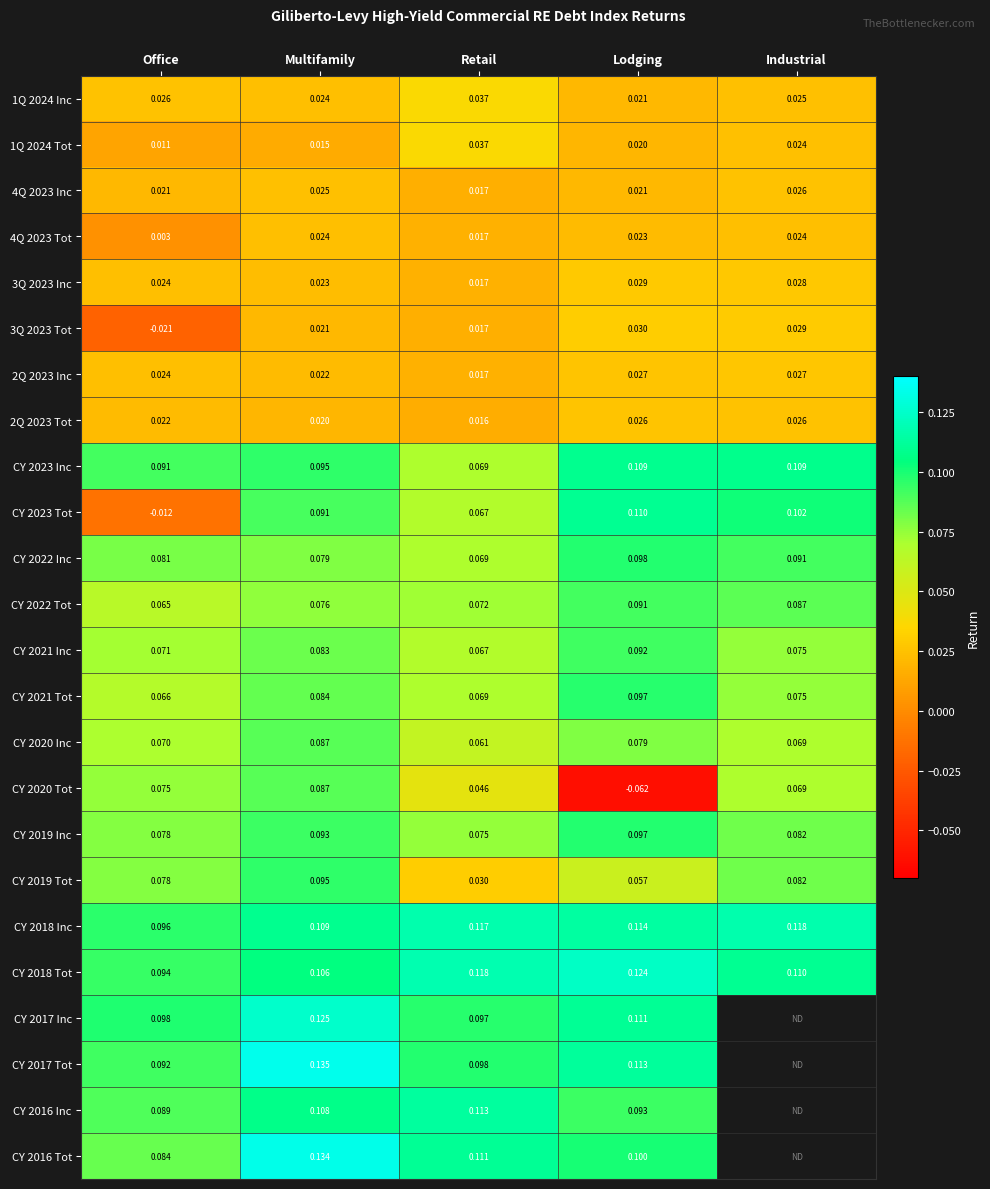

Which has a higher value, Multifamily or Lodging?

Multifamily